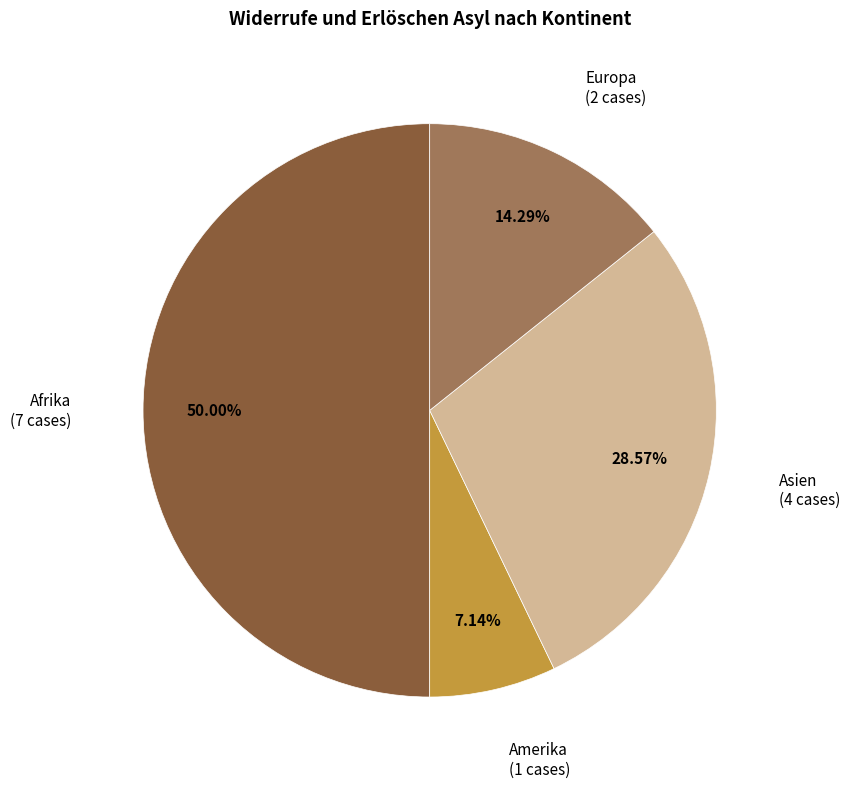

Is there any slice that represents more than half of the pie?

No